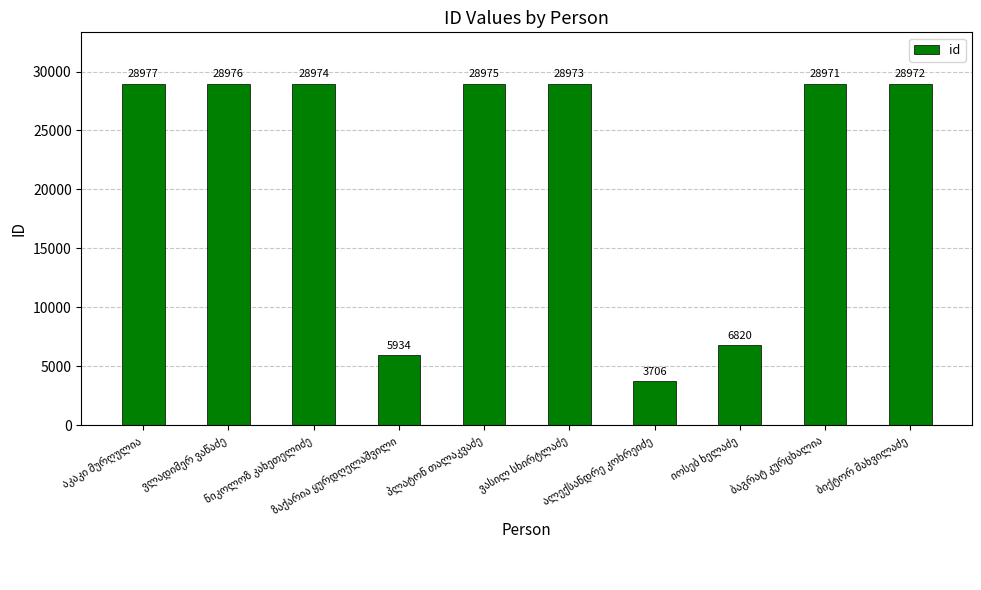

Reading left to right, transcribe all the data shown in this chart.

28977	28976	28974	5934	28975	28973	3706	6820	28971	28972